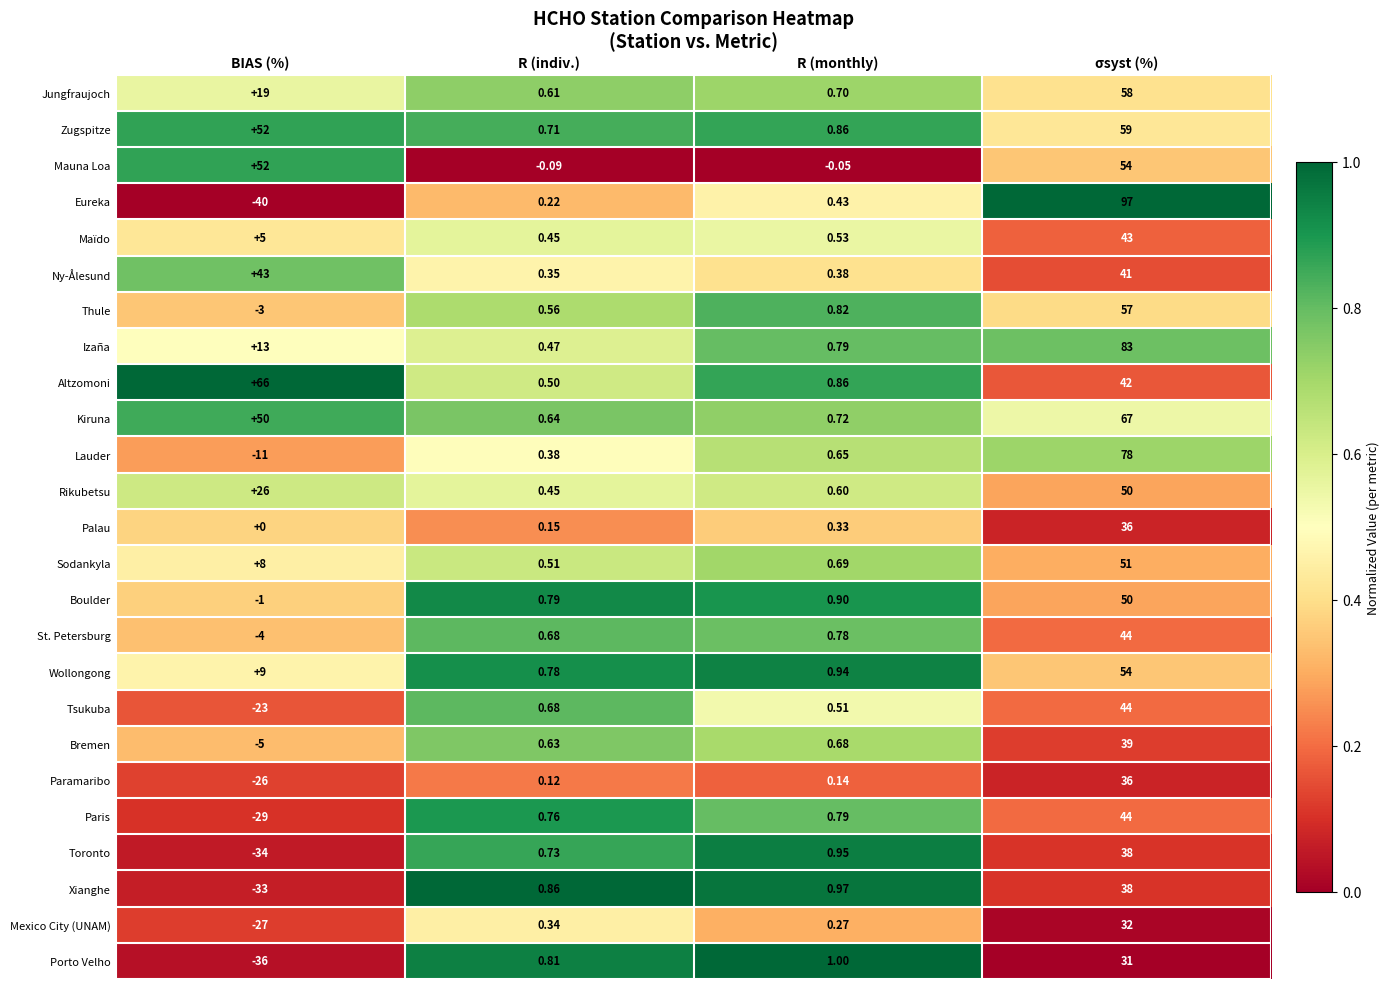

Where is Rikubetsu nearest to the value 25?

BIAS (%)